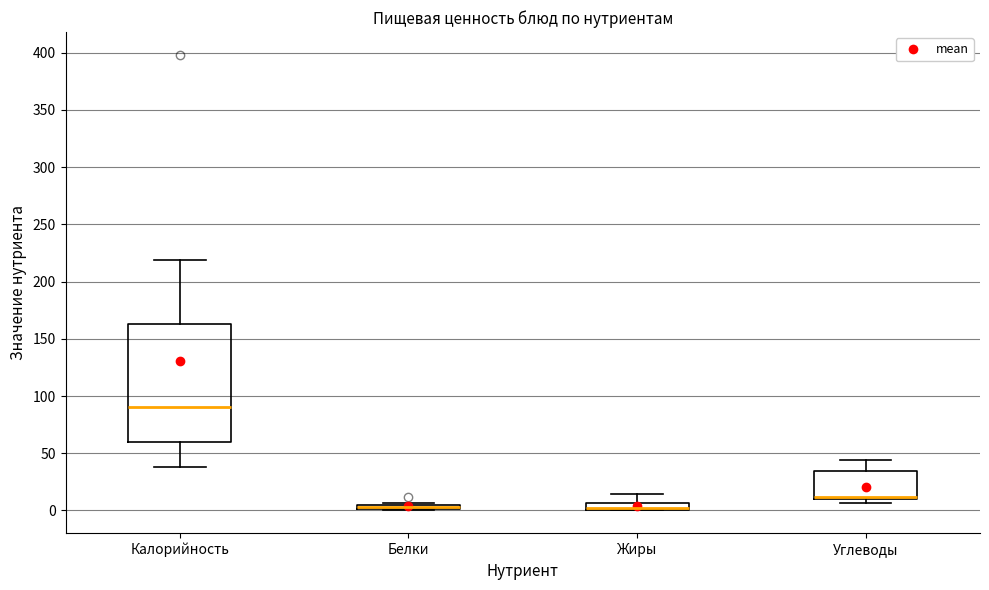

Which box is the tallest, from its lower edge to its upper edge?

Калорийность